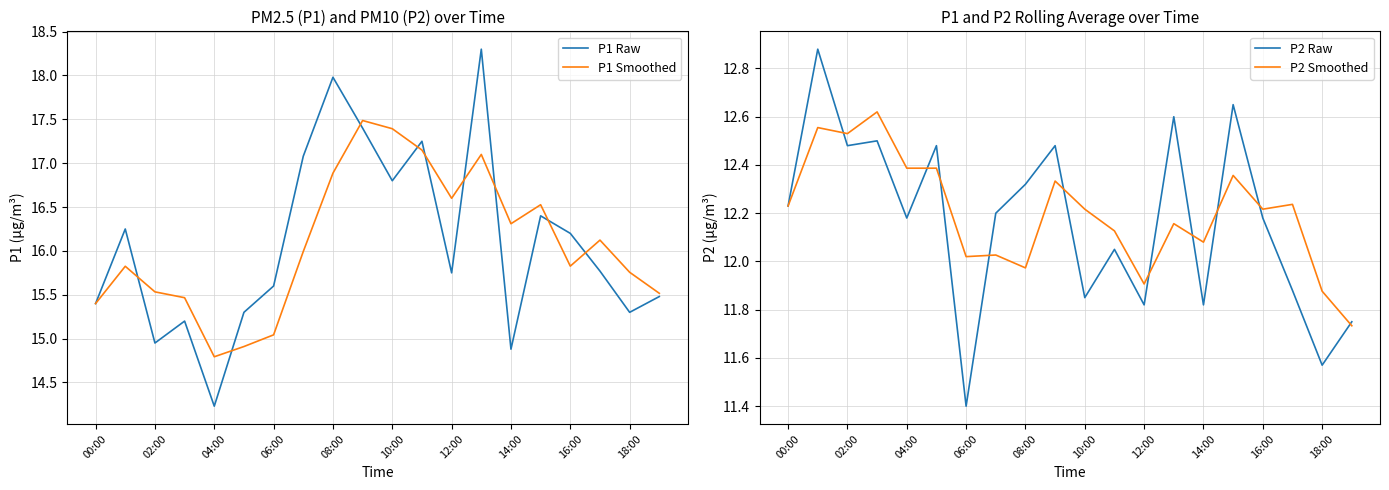

Which category has the lowest value in the P1 Raw series?

04:00